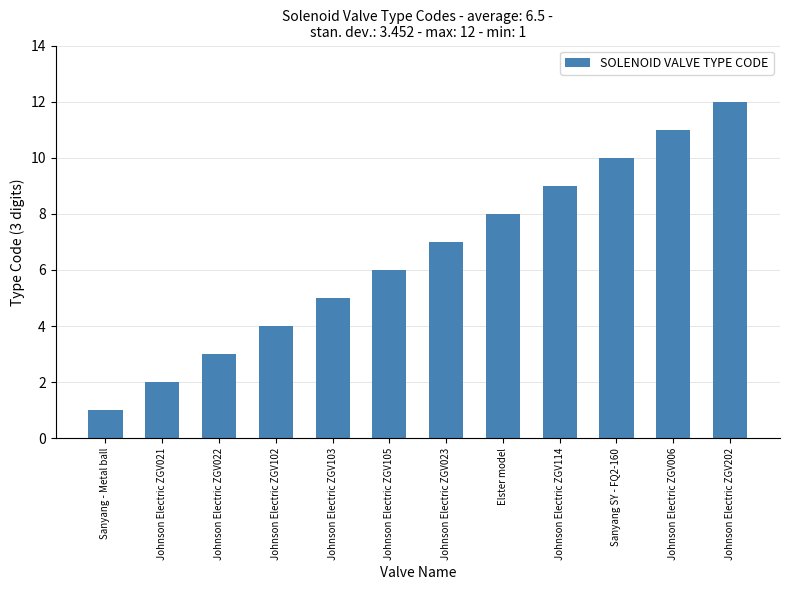

What is the smallest value displayed?

1